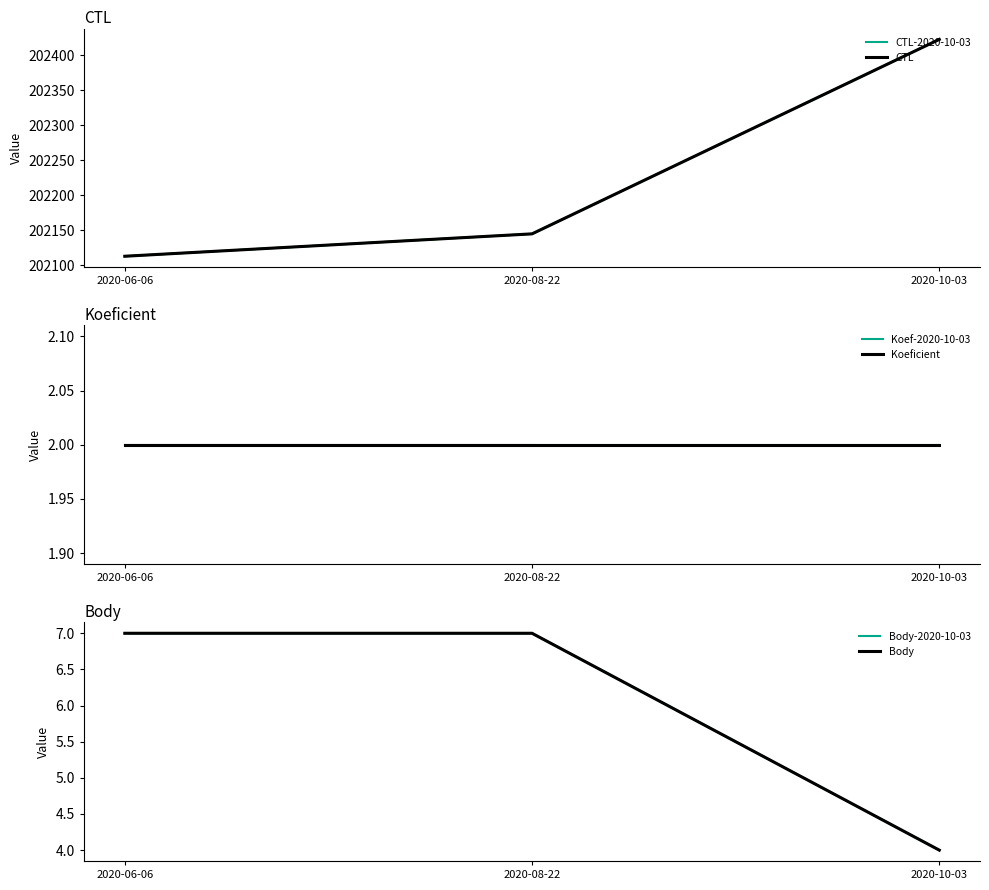

Count the number of categories in the chart.

3